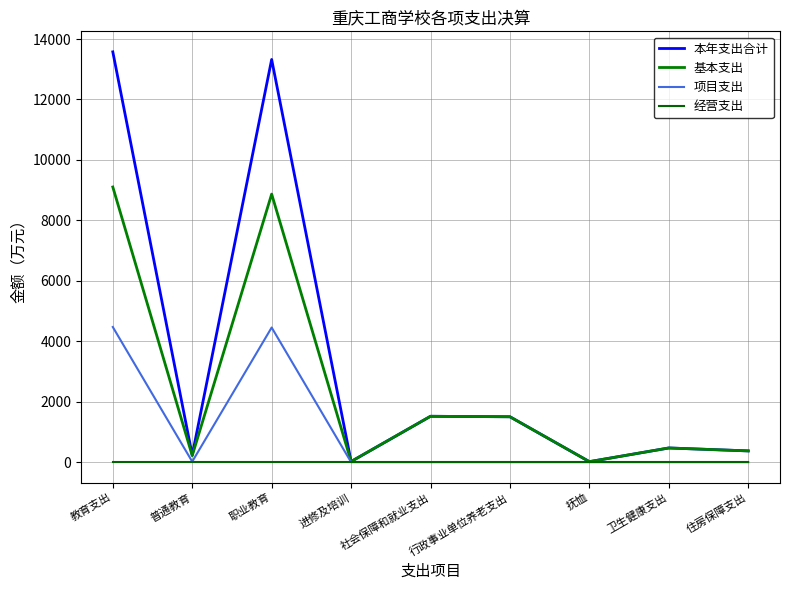

Where does the 基本支出 series first go above 468?

教育支出